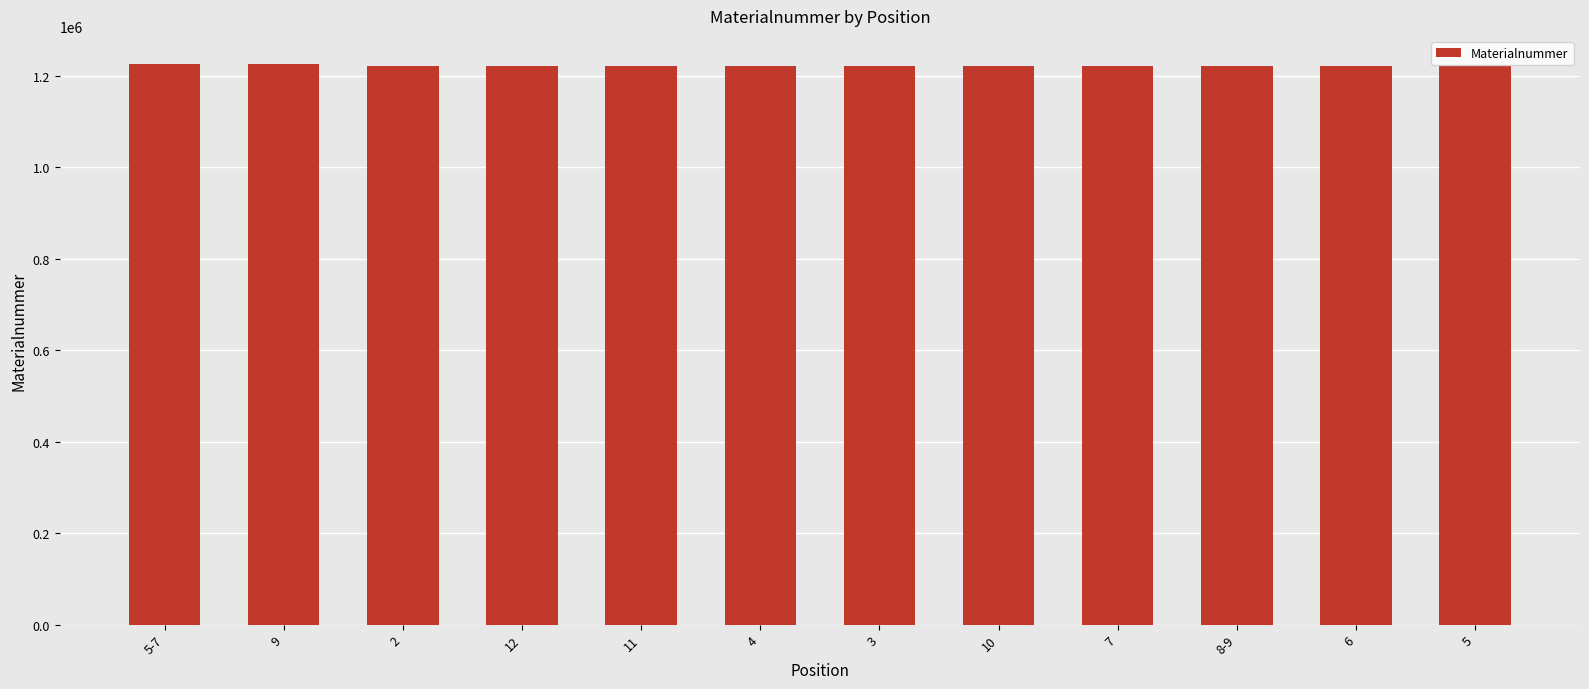

The chart shows a value of 1220463 at 3. True or false?

True